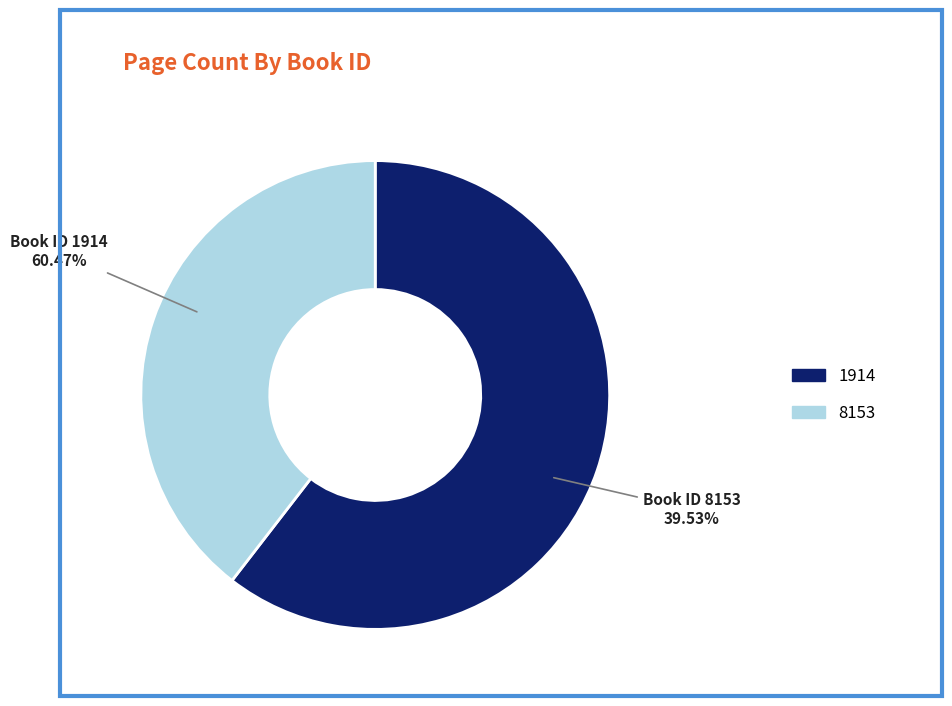

Combined, what portion of the pie is 8153 and 1914?

100.0%